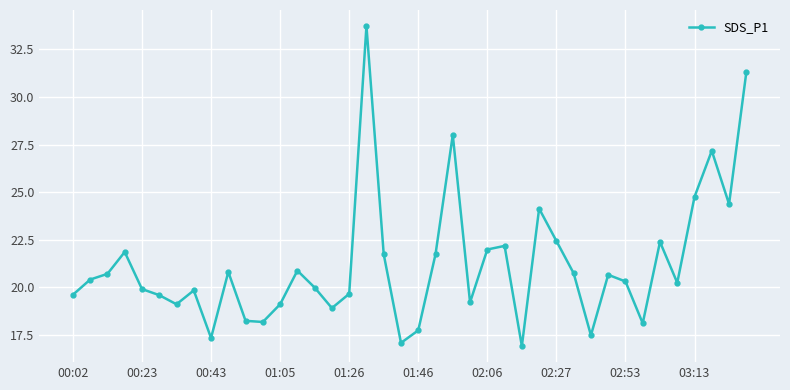

Does the chart display data point markers on the line(s)?

Yes